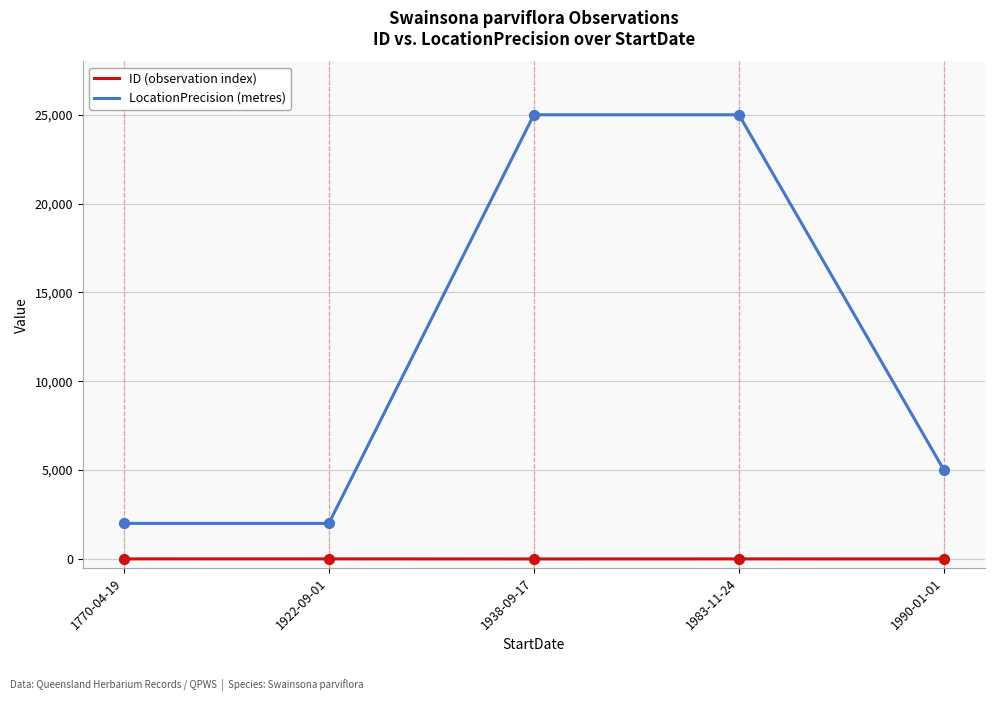

At how many categories does at least one series exceed 1415?

5